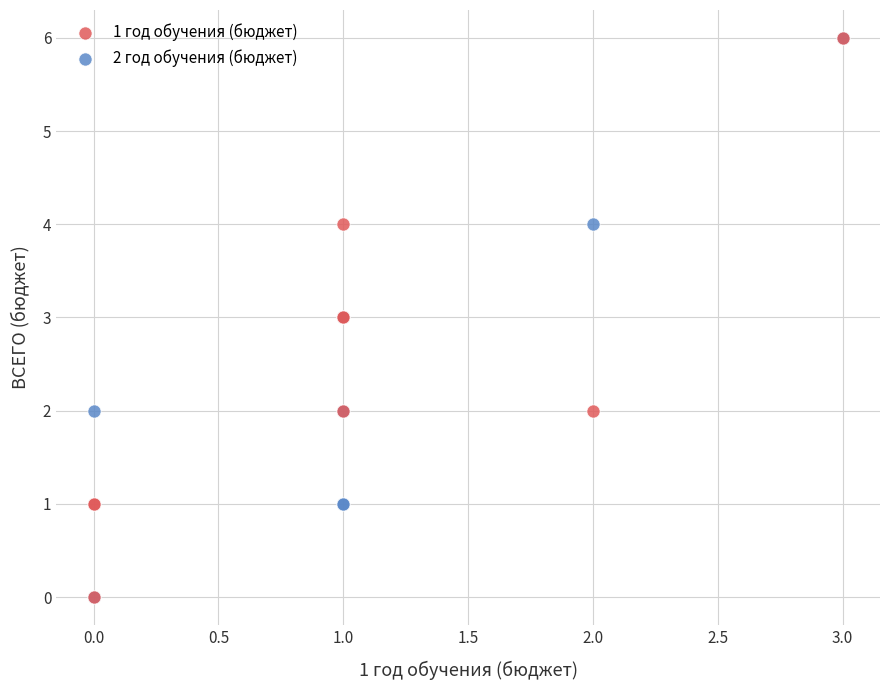

What are all the series names shown in the legend?

1 год обучения (бюджет), 2 год обучения (бюджет)